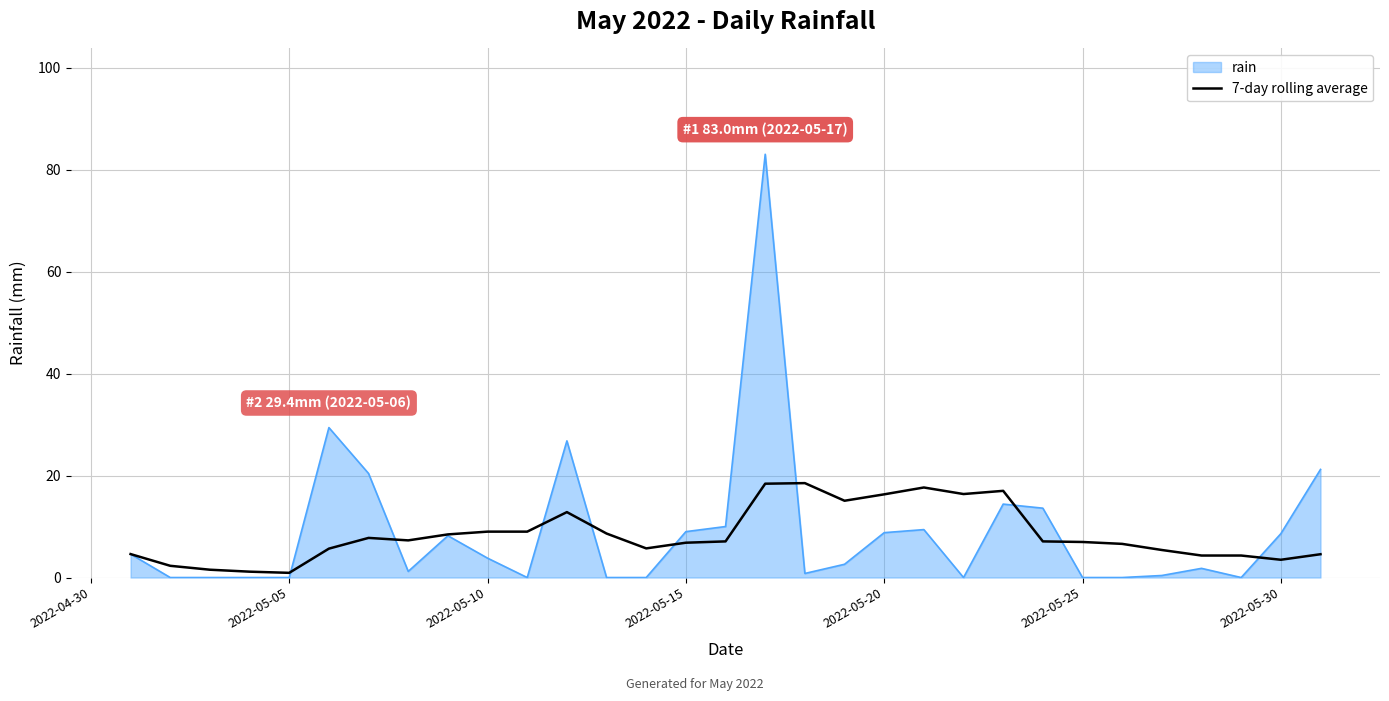

Rank the series by their maximum value, from lowest to highest.

7-day rolling average, rain